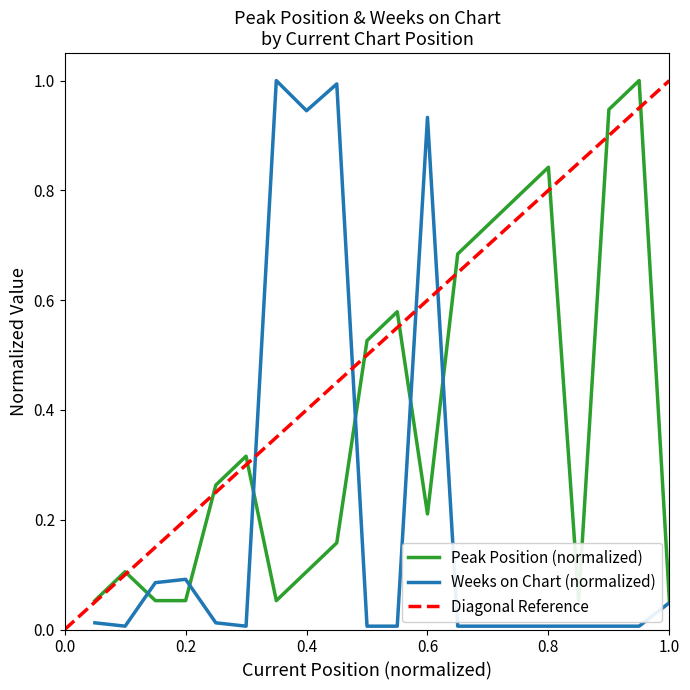

What is the highest value of the Weeks on Chart (normalized) series?

1.0